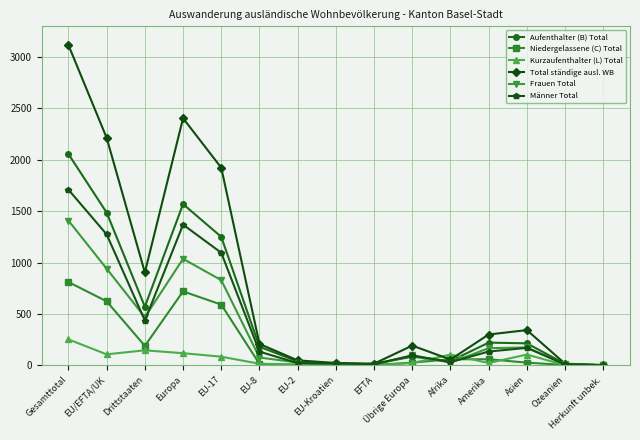

Where is Total ständige ausl. WB nearest to the value 1559?

EU-17